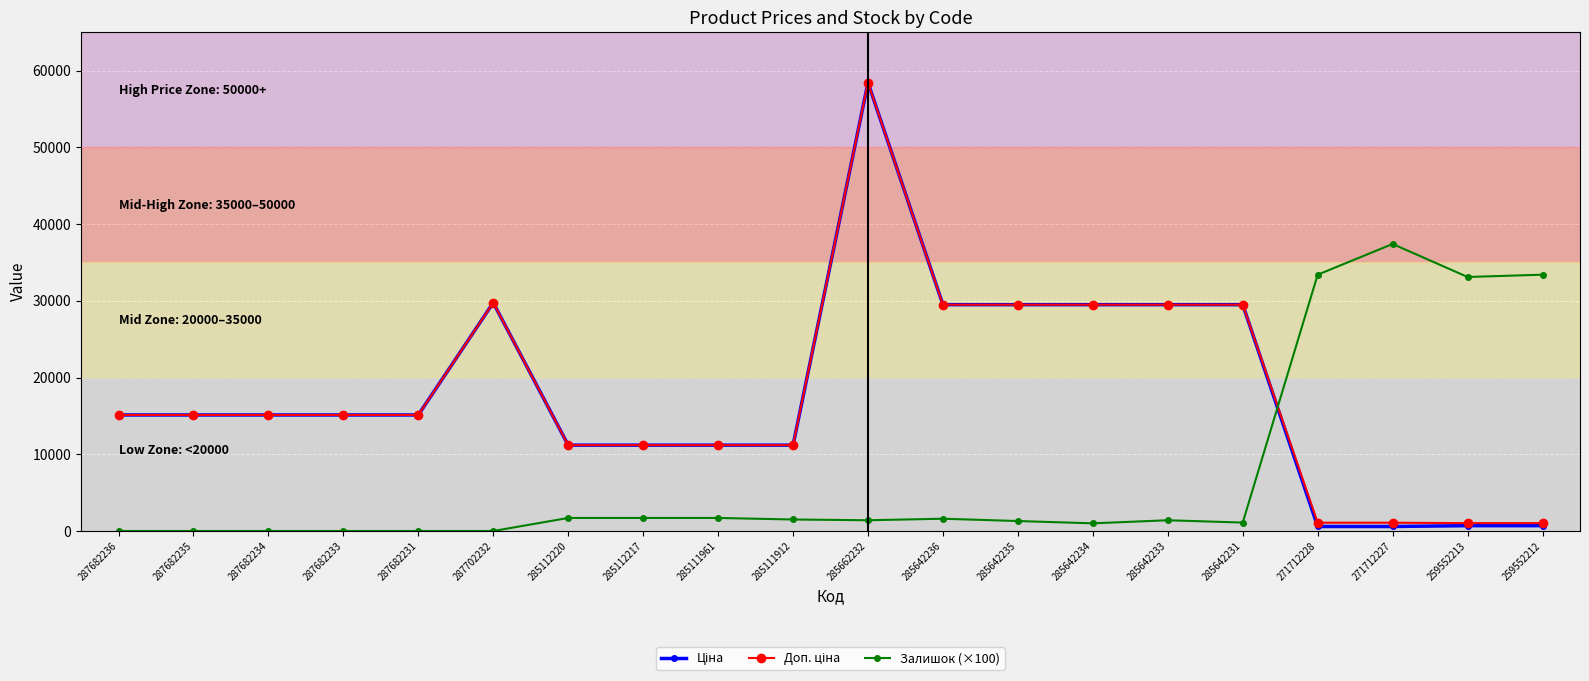

What is the value of the Залишок (×100) point at the 10th from the left?

1500.0